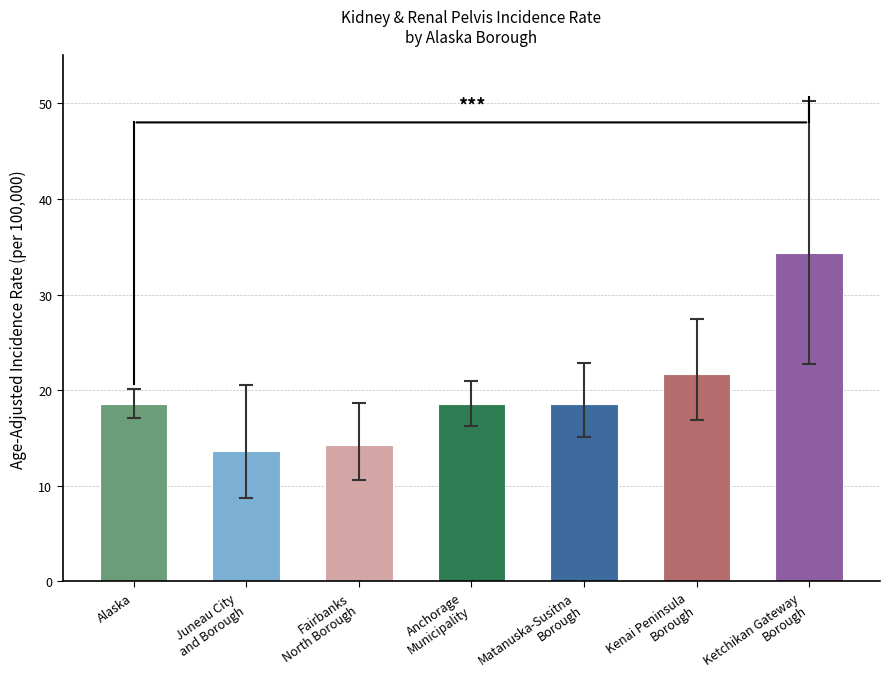

True or false: Age-Adjusted Incidence Rate has a value of 31.3 at Matanuska-Susitna
Borough.

False